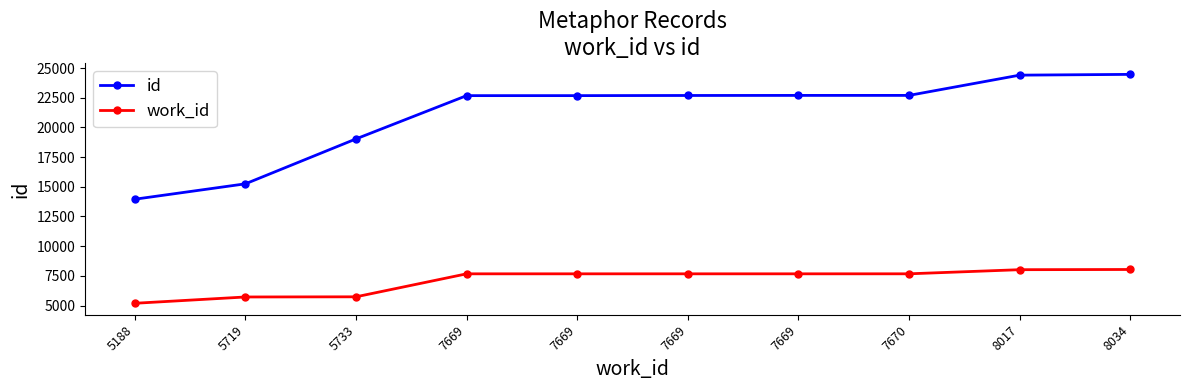

True or false: work_id and id cross at least once.

False